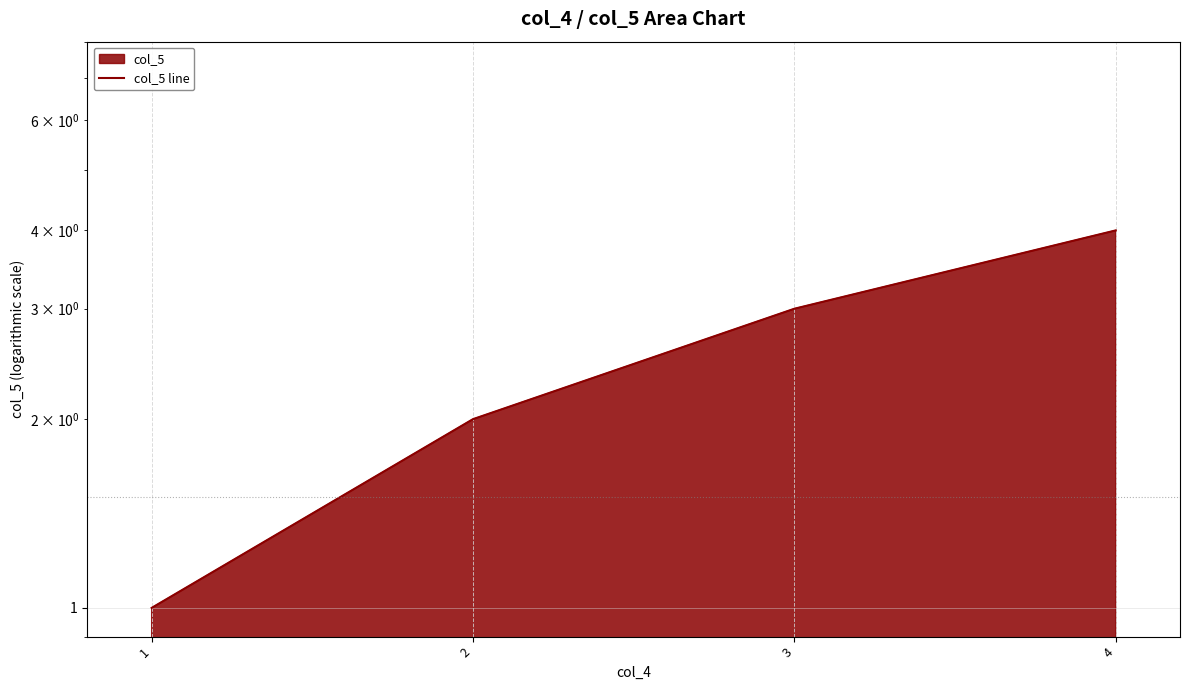

Reading right to left, extract all data points from this chart.

4	3	2	1